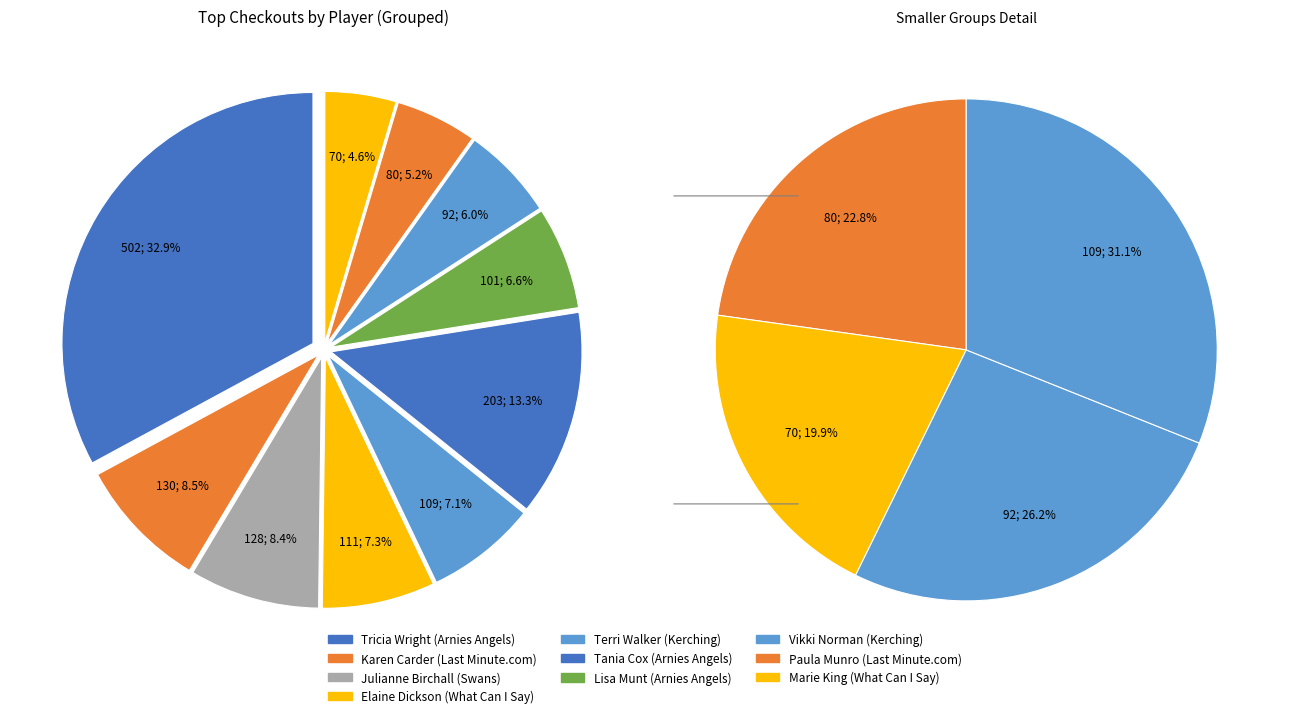

True or false: Vikki Norman (92) accounts for 1% of the total.

False